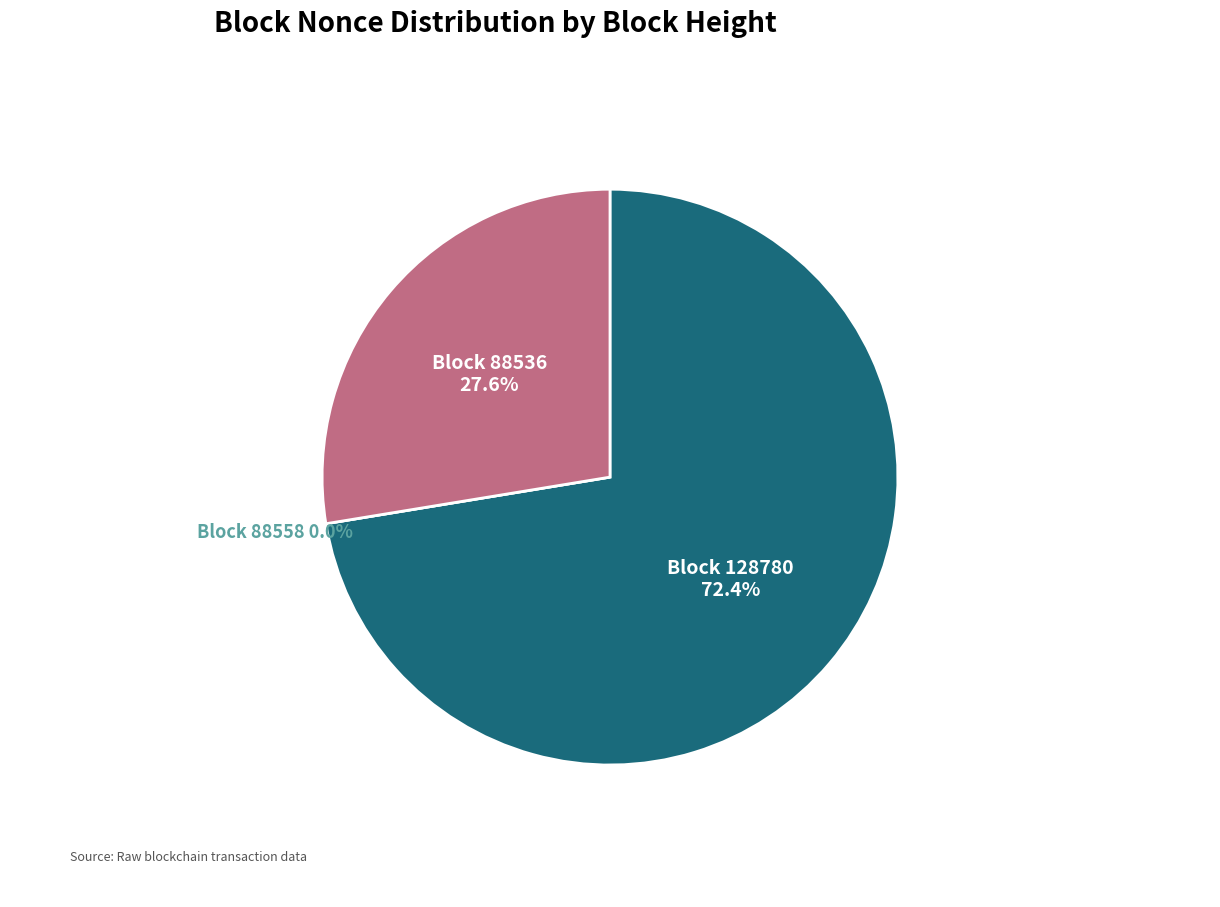

True or false: 128780 accounts for 78% of the total.

False